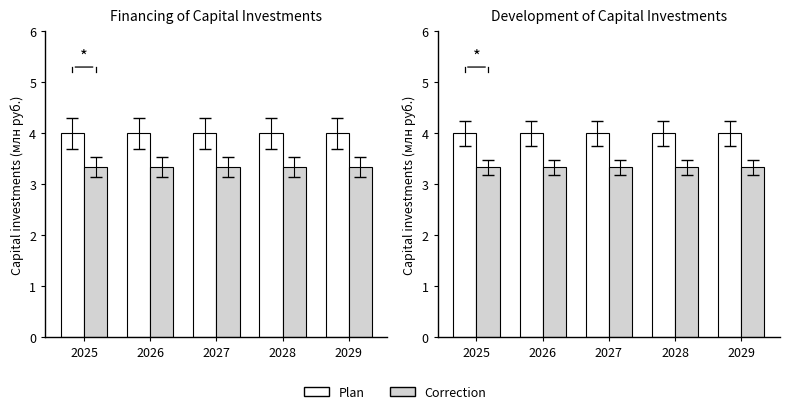

At which label is Plan closest to 4?

2025